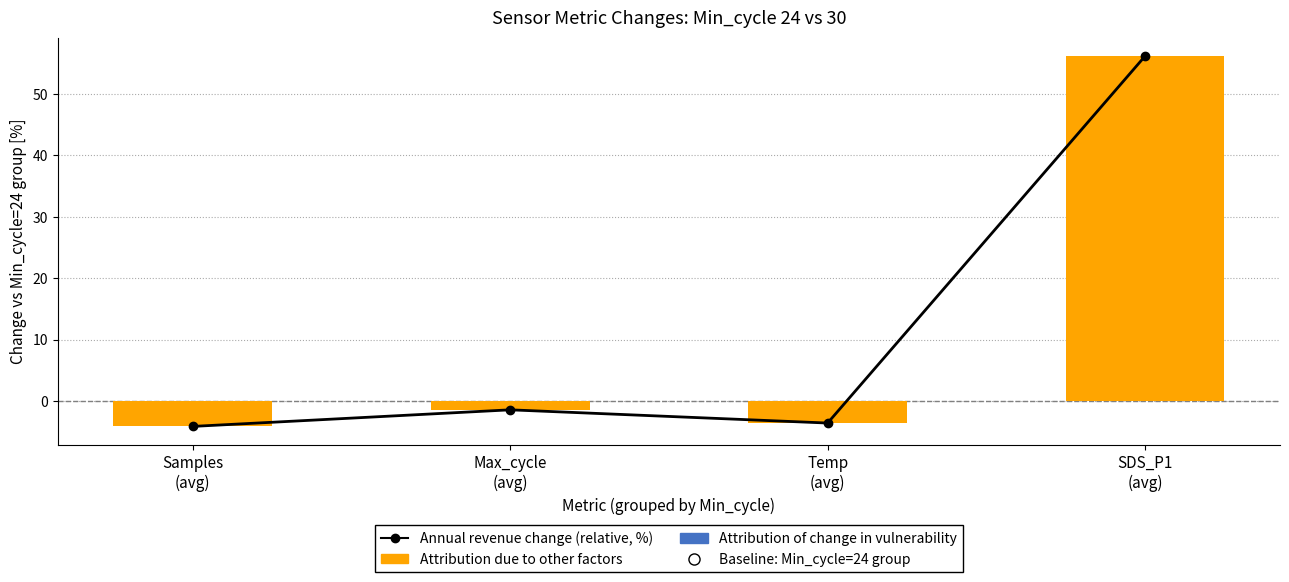

How many data points does each series have?

4